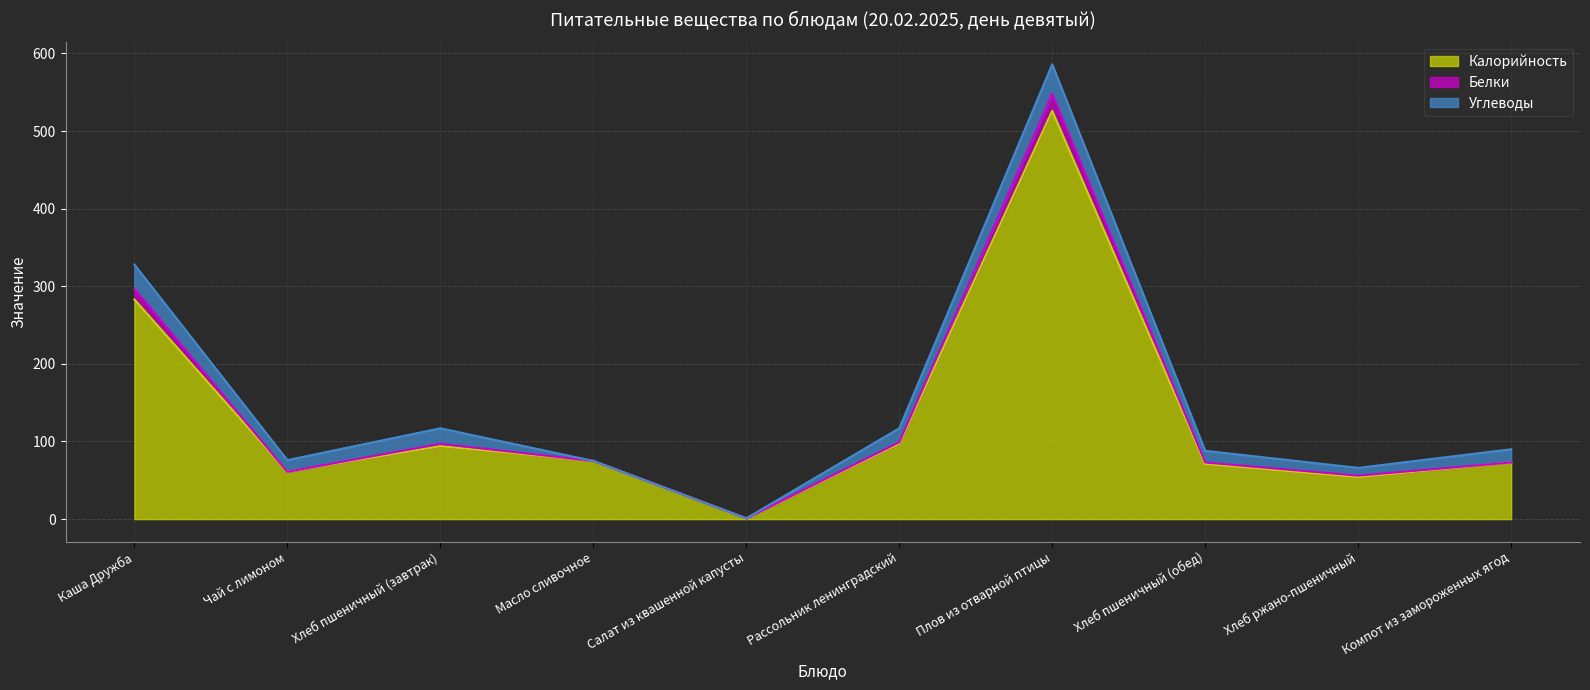

The value of Калорийность at Чай с лимоном is 61. True or false?

True